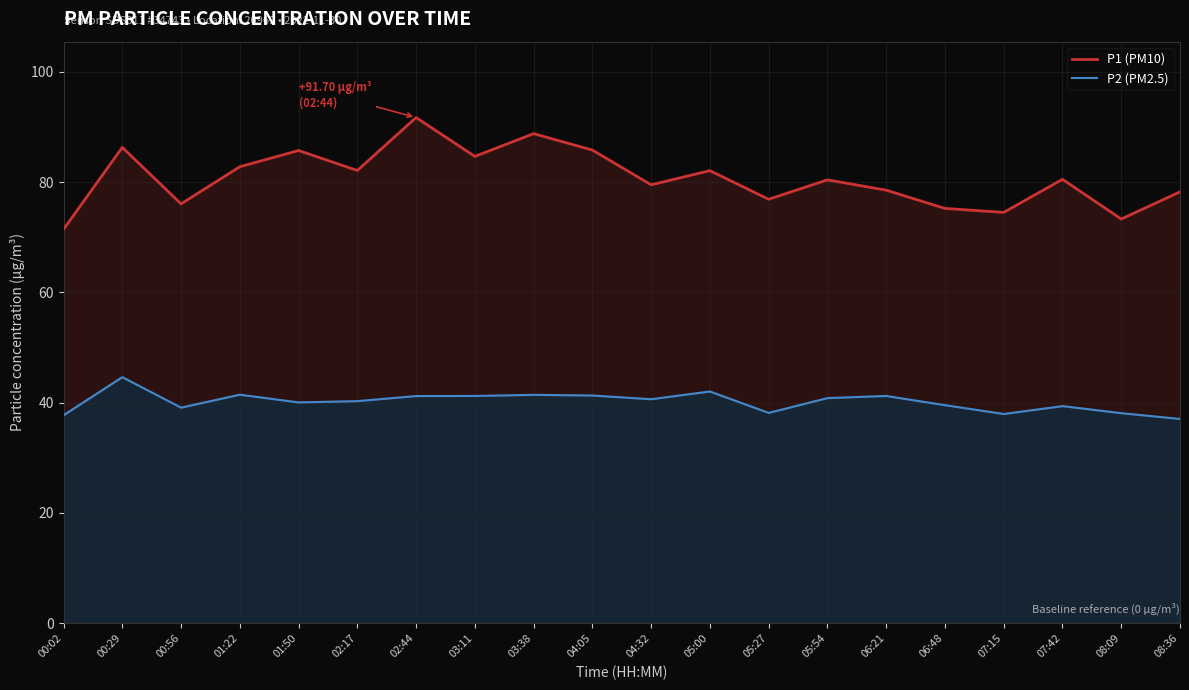

True or false: P1 (PM10) and P2 (PM2.5) cross at least once.

False